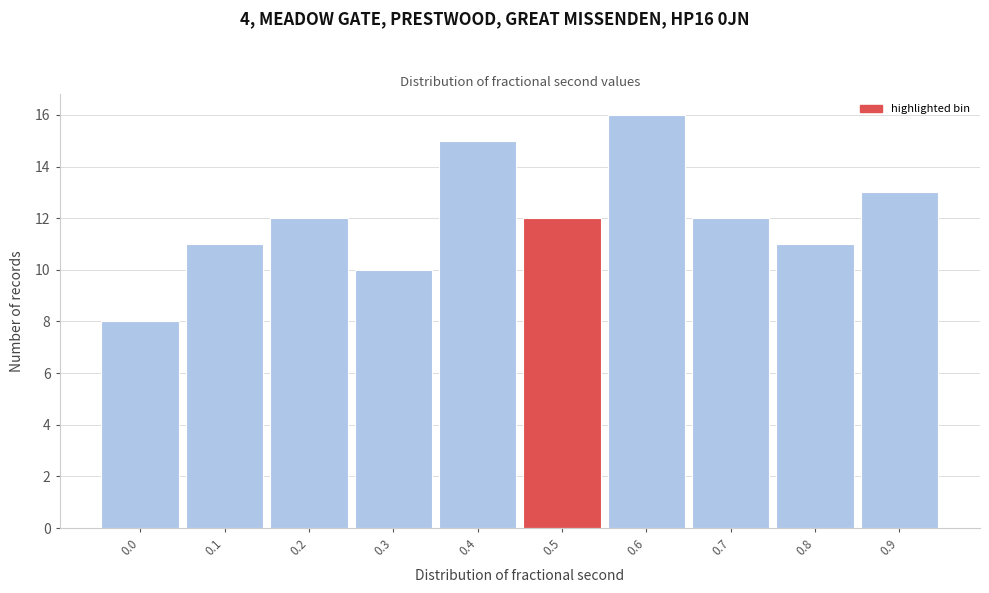

Reading left to right, transcribe all the data shown in this chart.

0.0=8	0.1=11	0.2=12	0.3=10	0.4=15	0.5=12	0.6=16	0.7=12	0.8=11	0.9=13